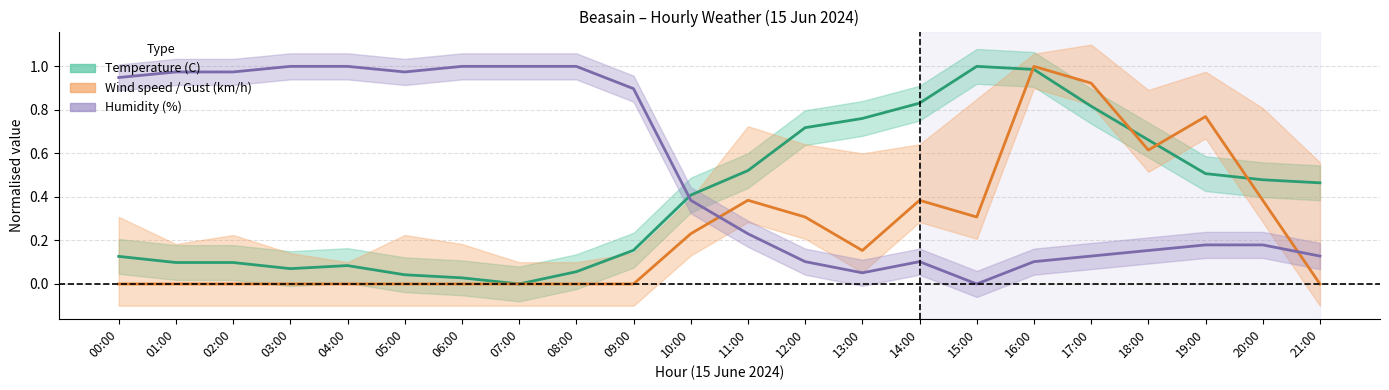

What position from the left is 21:00?

22